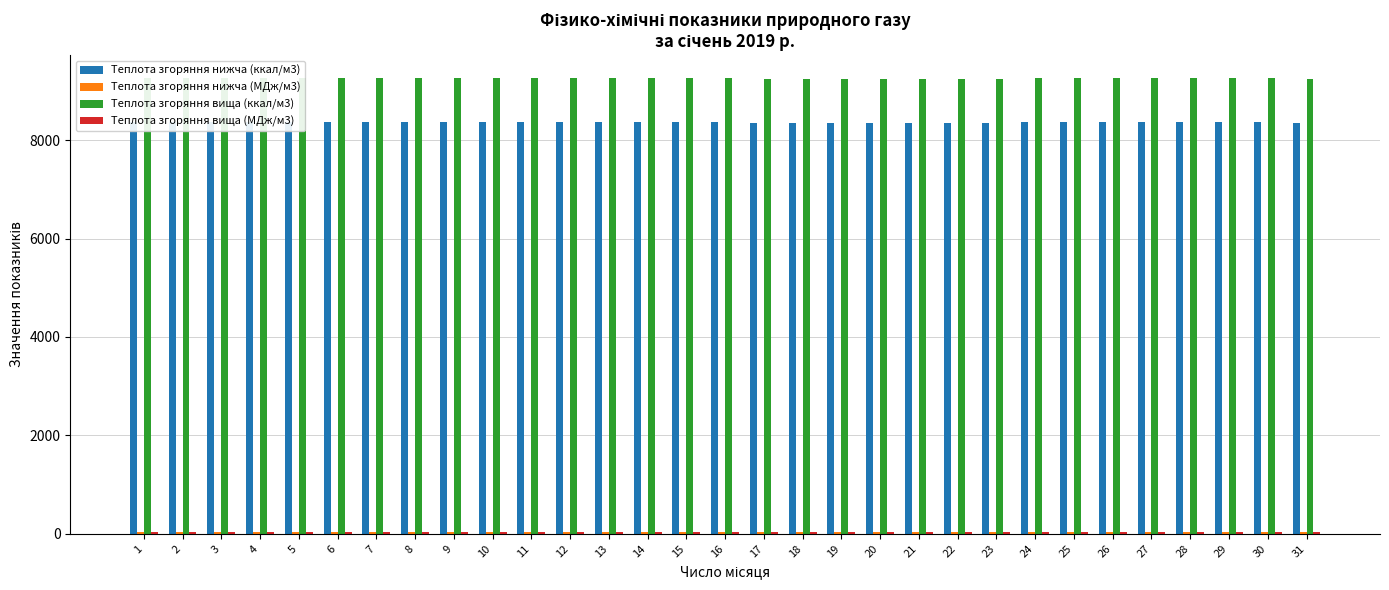

What is the greatest value displayed?

9265.1